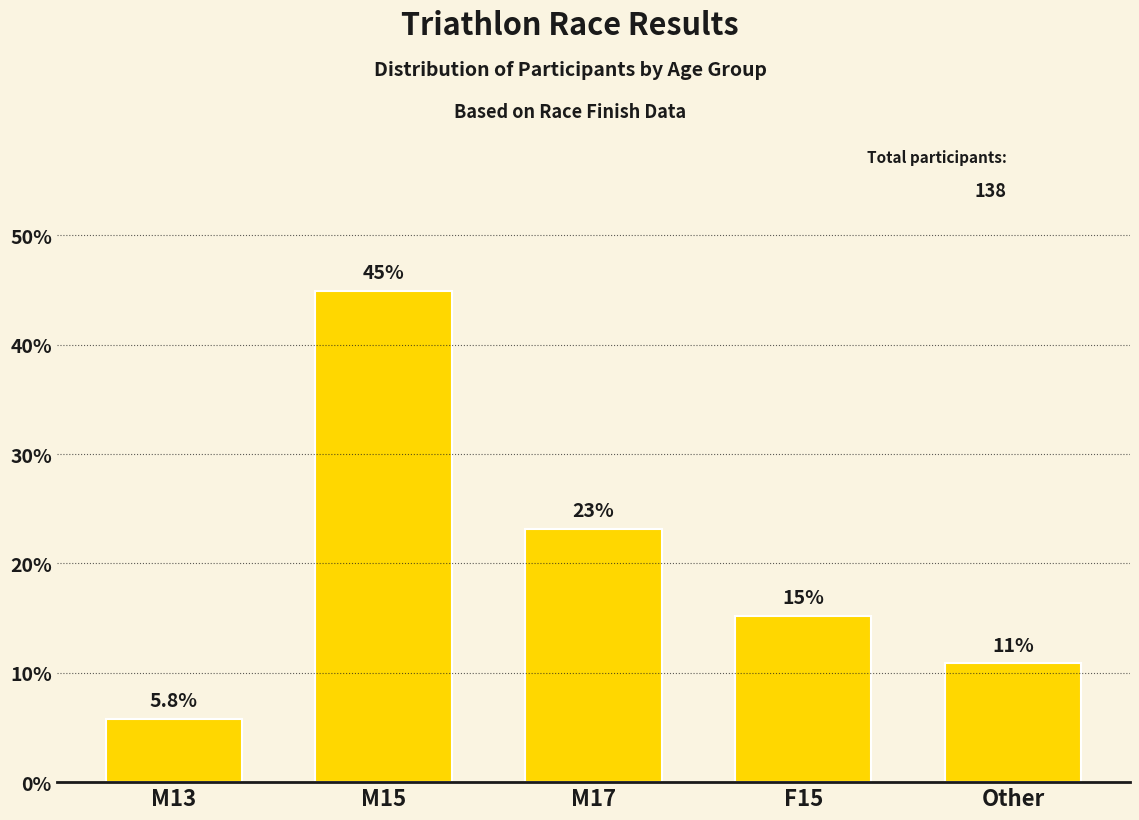

The value at M13 is 5.8. True or false?

True